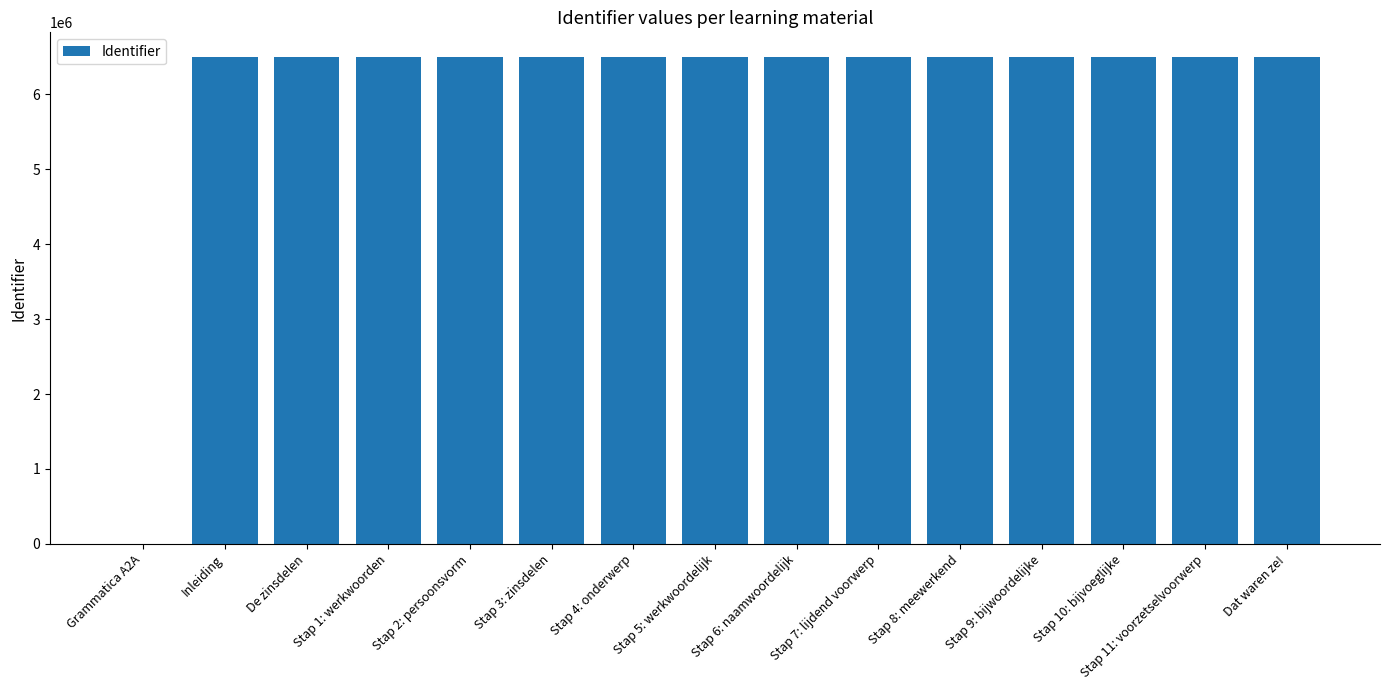

True or false: the data shows 1348256 at Inleiding.

False